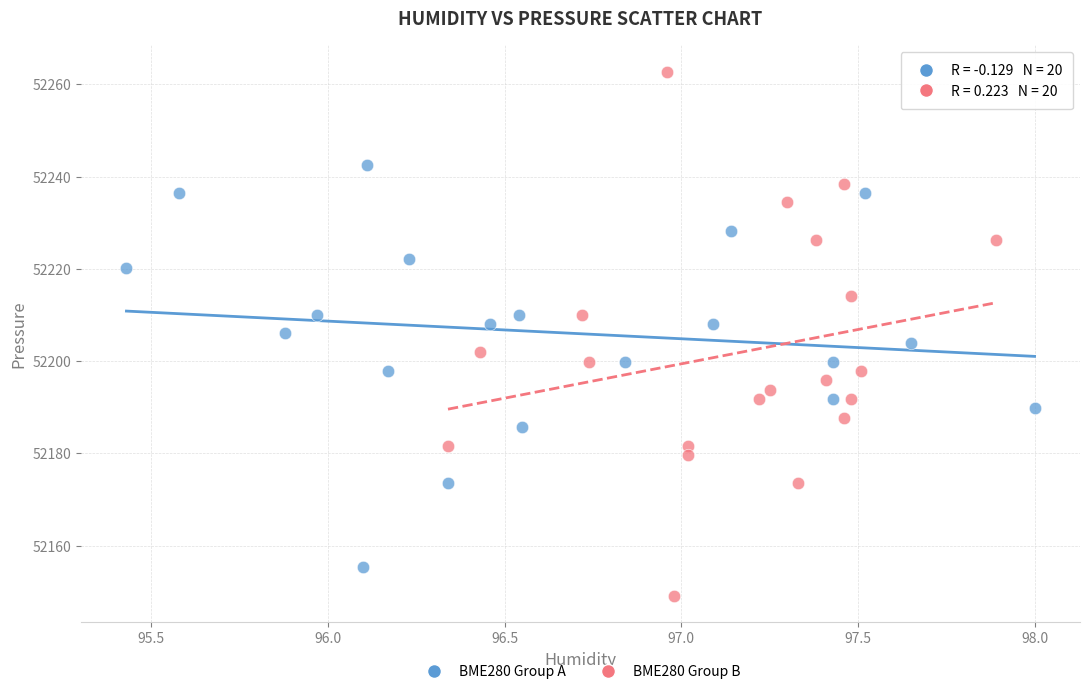

Which series contains the highest Y value?

BME280 Group B